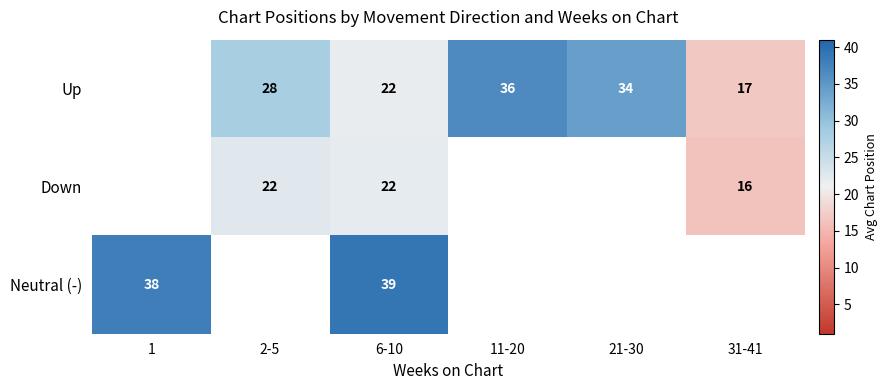

Is it true that Neutral (-) equals 11 at 6-10?

False